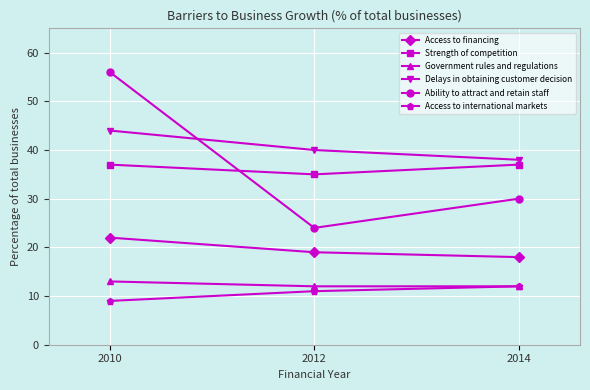

What is the greatest value displayed?

56